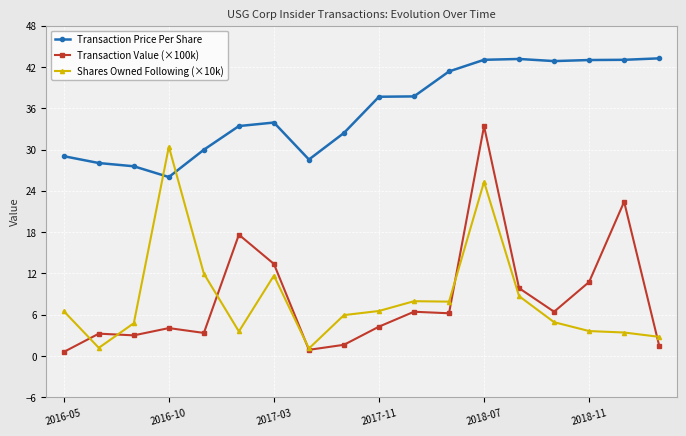

What is the difference between the second highest and minimum values in the Shares Owned Following (×10k) series?

24.2